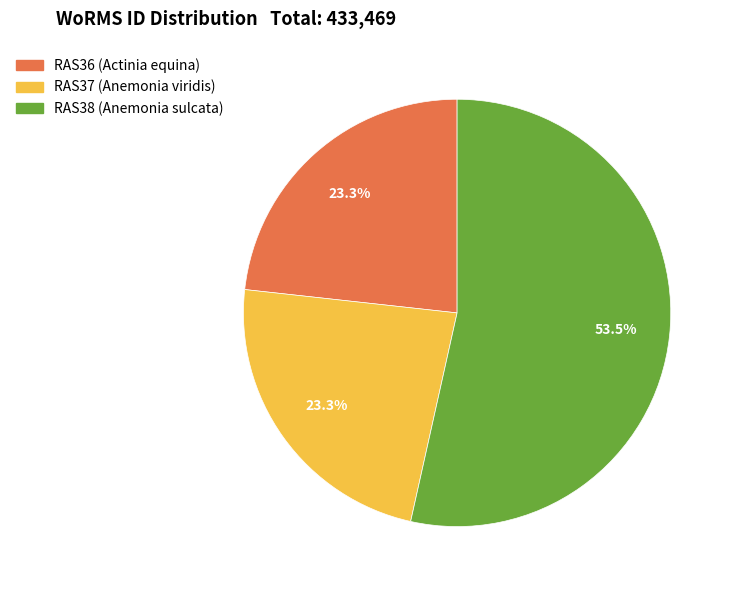

What is the ratio of the value at RAS38 (Anemonia sulcata) to the value at RAS36 (Actinia equina)?

2.3